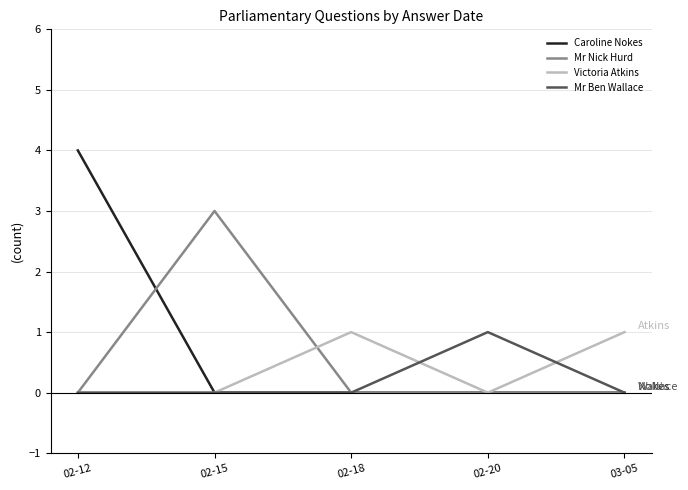

What position from the left is 02-18?

3